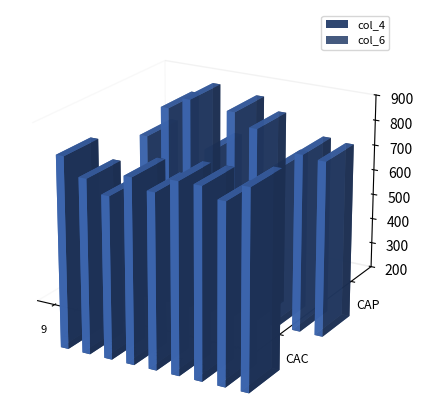

How many values in the col_4 series exceed 5?

8